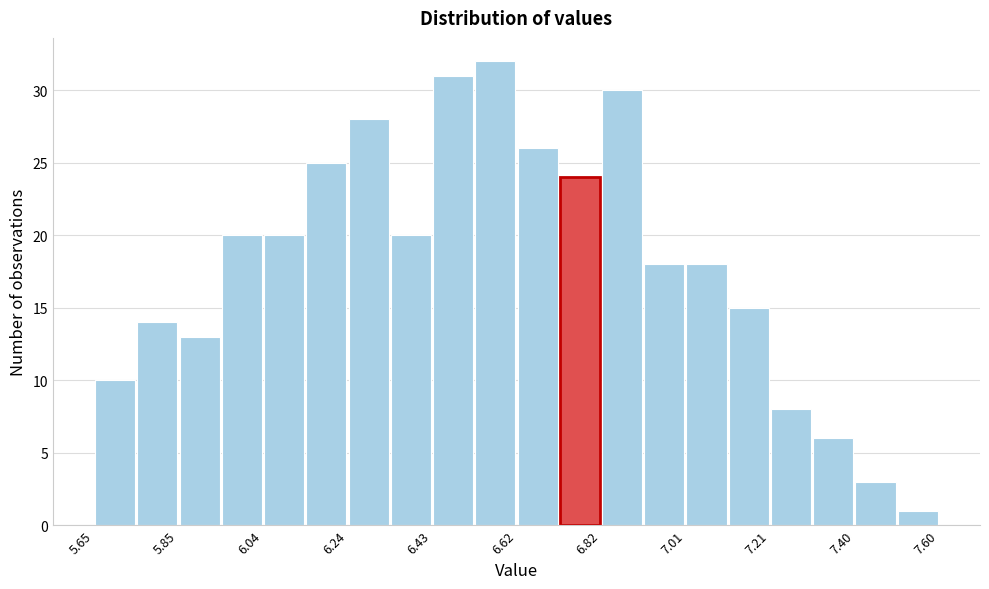

What is the height of the bar covering 6.52 to 6.62 on the x-axis? Neither the bar edges nor the heights are printed on the chart, so give them approximately, as read against the axes.

32